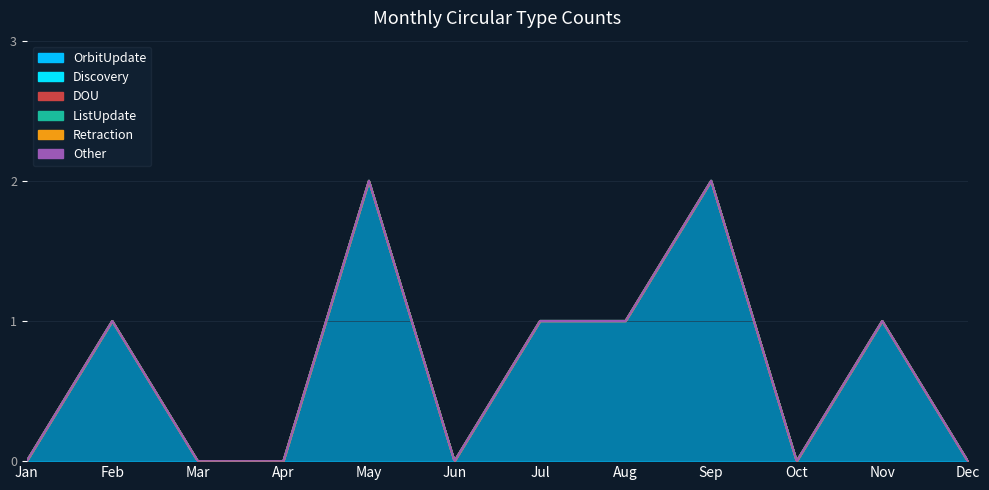

Where is OrbitUpdate nearest to the value 1?

Feb